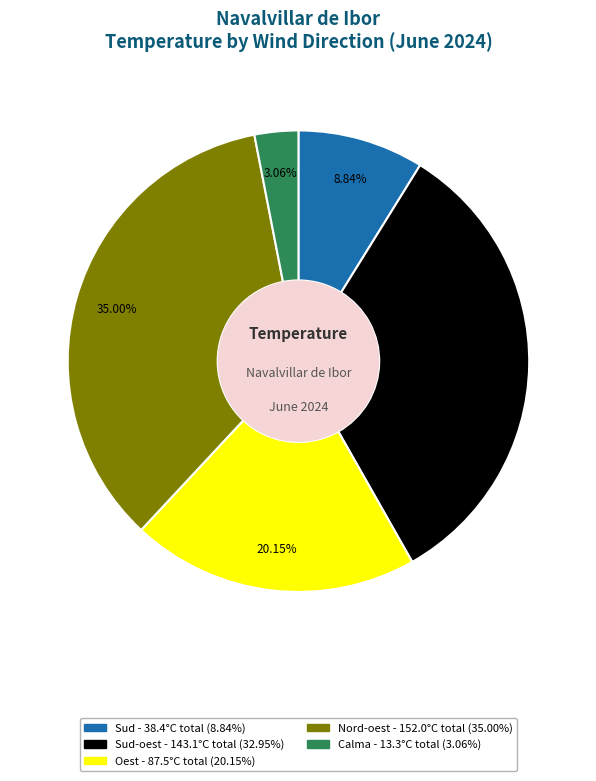

Is there a majority slice in this chart?

No